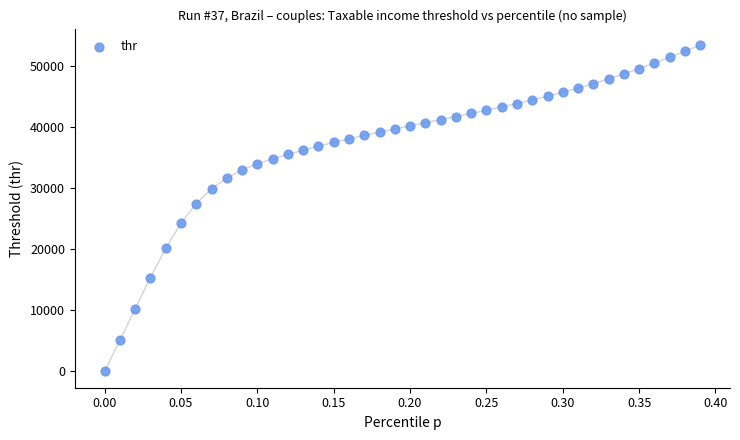

What is the range of Y values (max minus min)?

53507.1